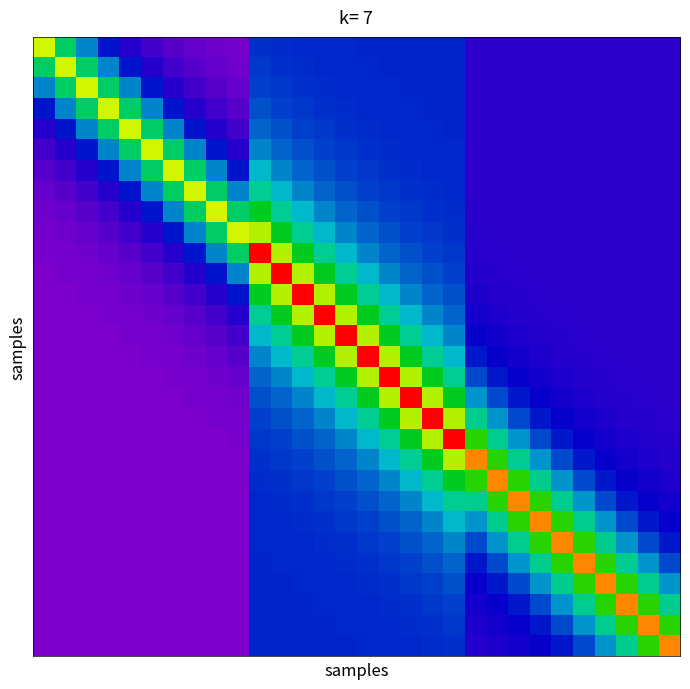

At which category is the sum across all series the highest?

14